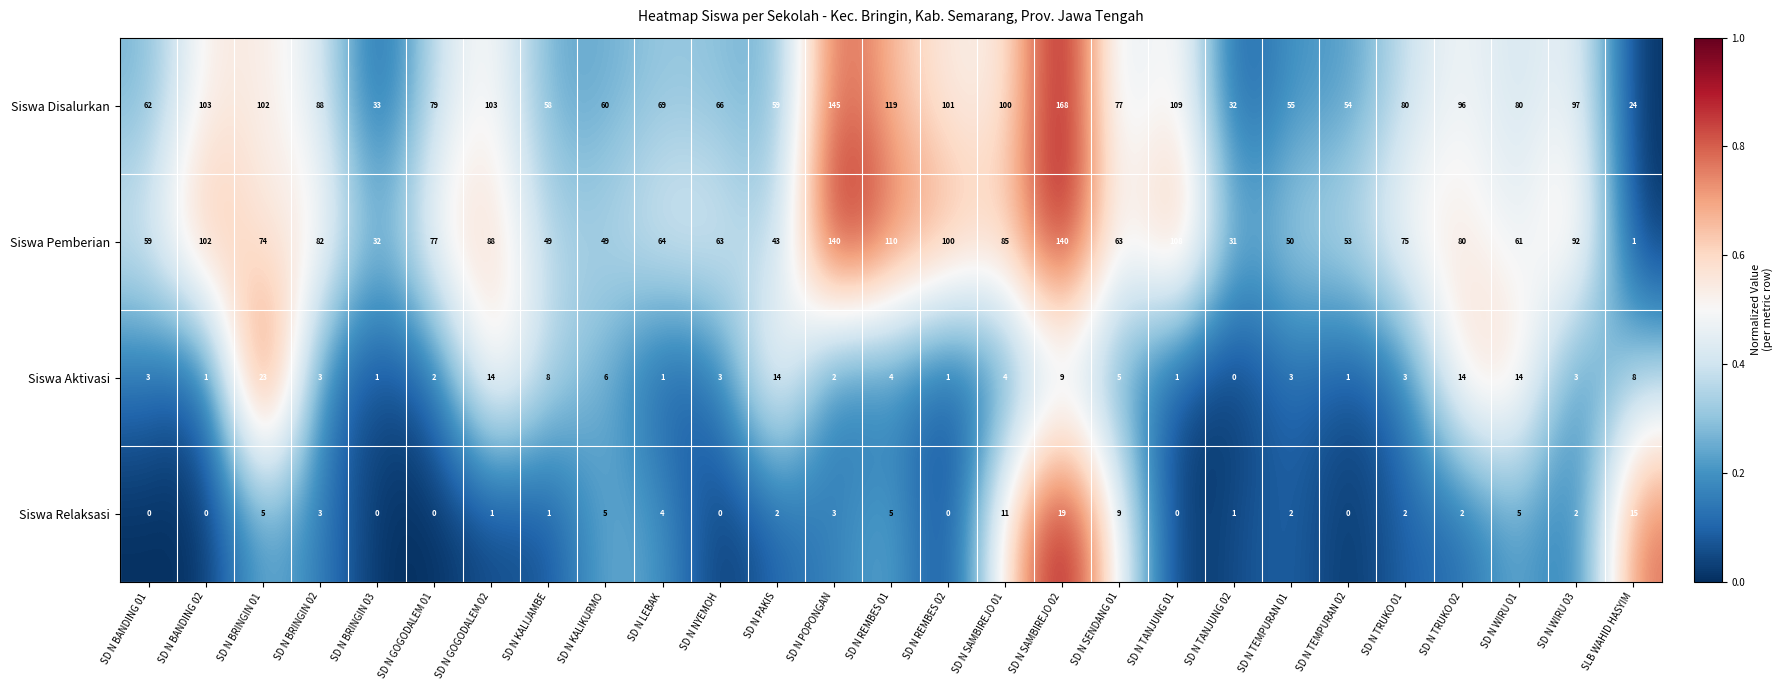

Which series has the largest range (max minus min)?

Siswa Disalurkan